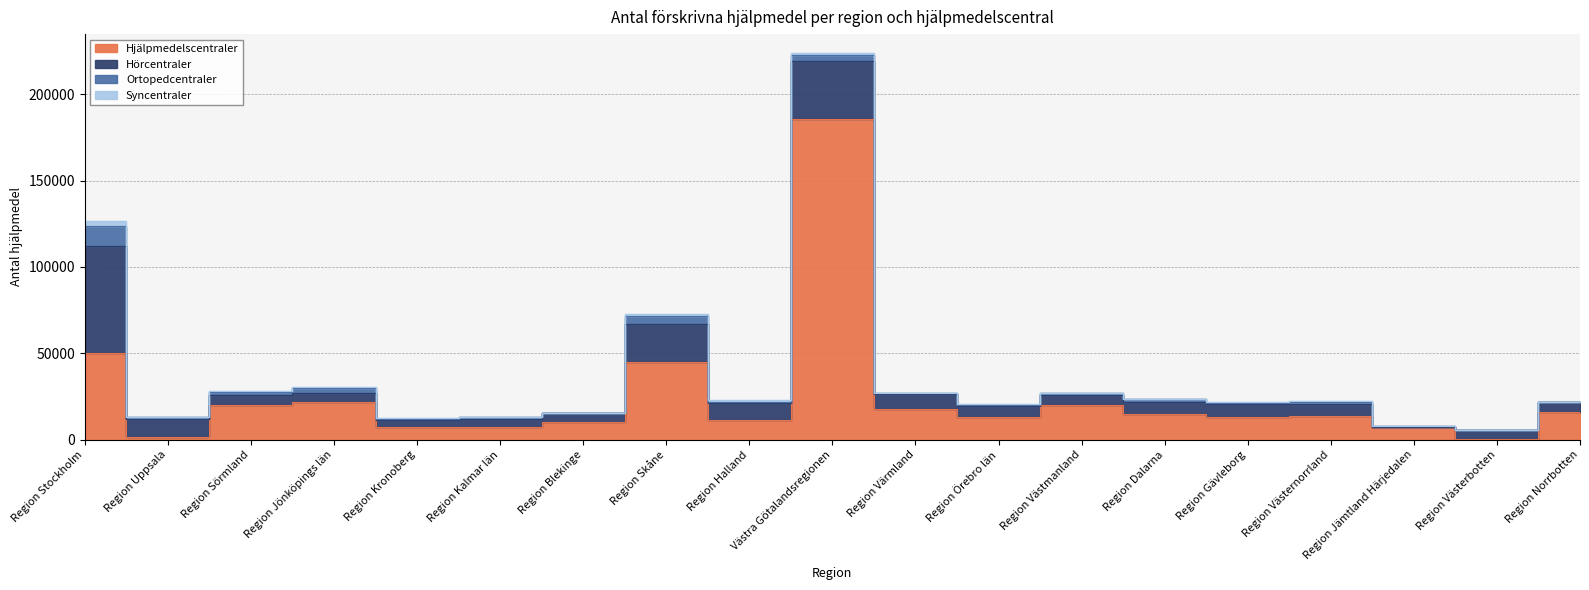

Is it true that Hjälpmedelscentraler equals 4679 at Region Kronoberg?

False